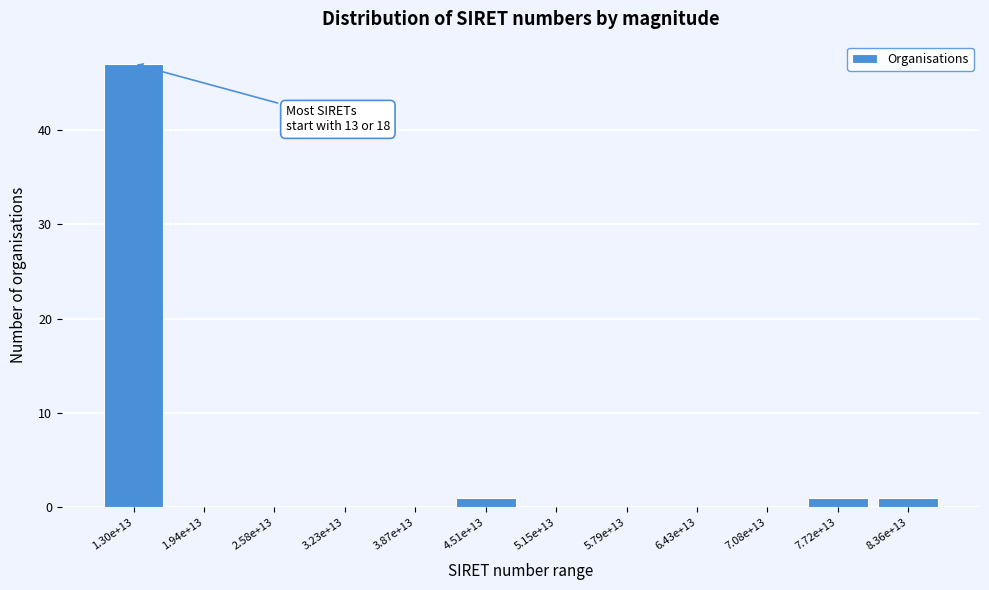

Reading right to left, extract all data points from this chart.

8.36e+13=1	7.72e+13=1	7.08e+13=0	6.43e+13=0	5.79e+13=0	5.15e+13=0	4.51e+13=1	3.87e+13=0	3.23e+13=0	2.58e+13=0	1.94e+13=0	1.30e+13=47